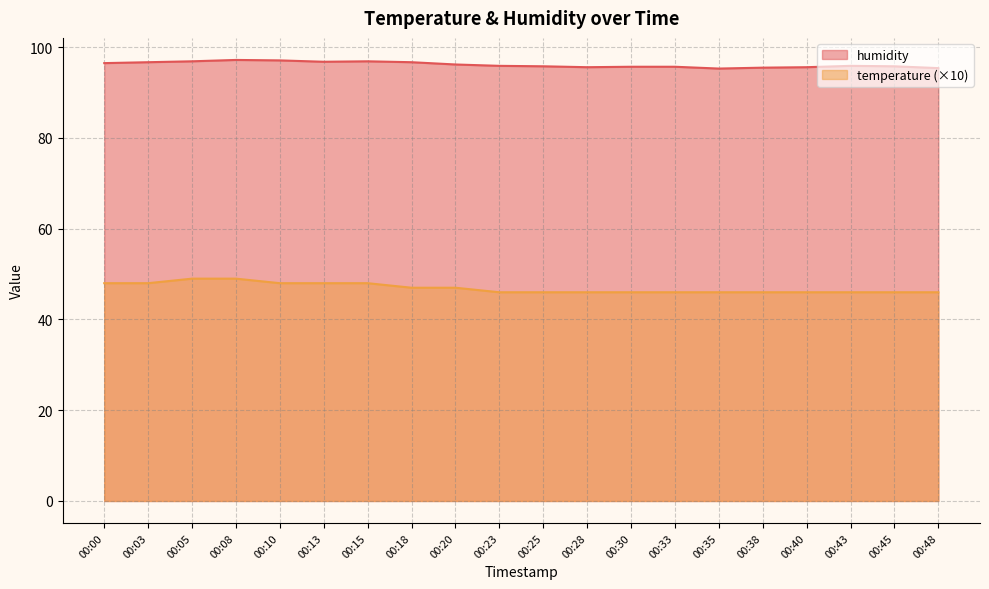

Is the value of humidity at 00:28 greater than the value of temperature at 00:48?

Yes